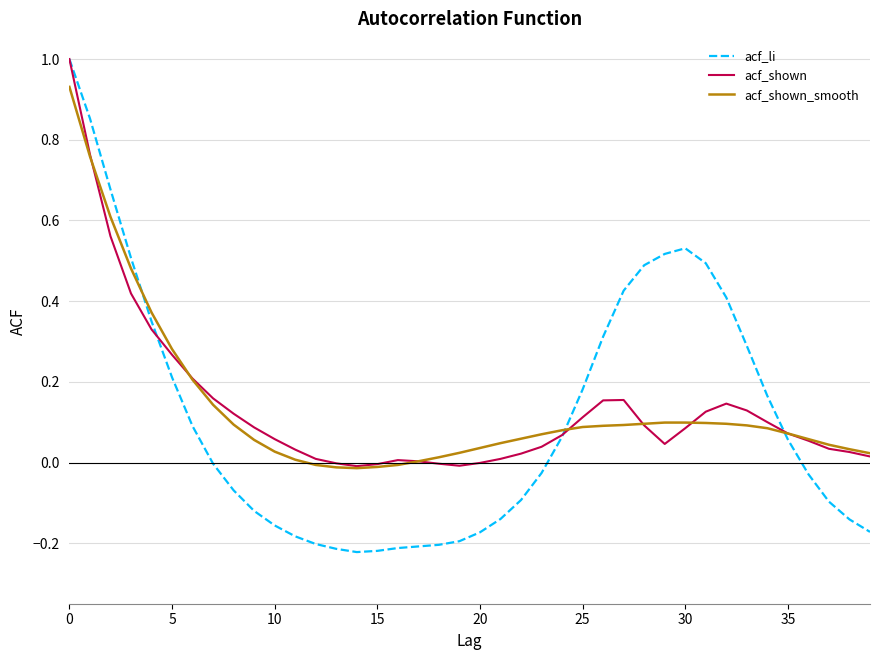

What is the maximum value for acf_li?

1.0